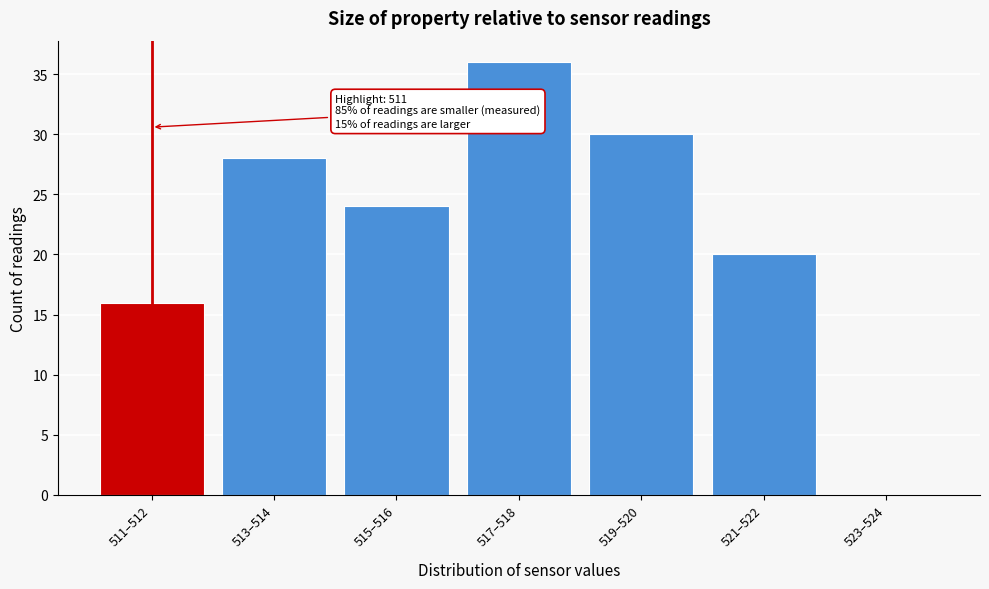

Reading left to right, extract all data points from this chart.

511–512=16	513–514=28	515–516=24	517–518=36	519–520=30	521–522=20	523–524=0